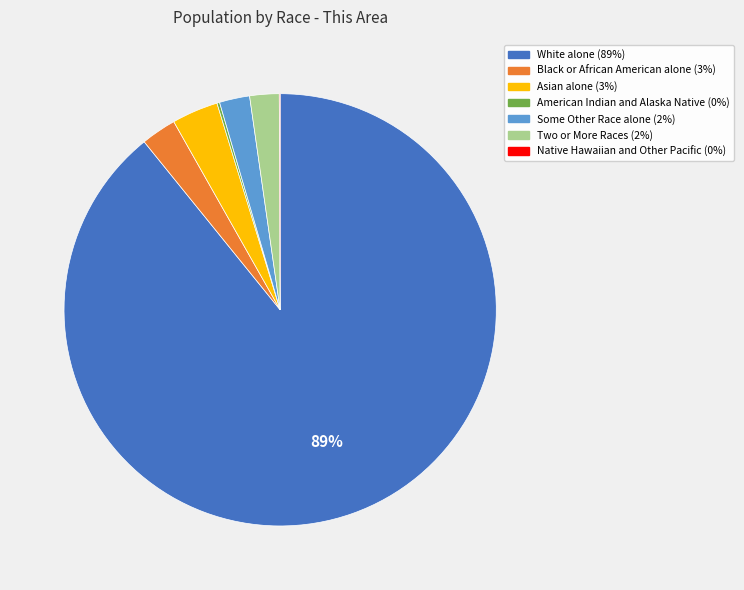

Is there any slice that represents more than half of the pie?

Yes